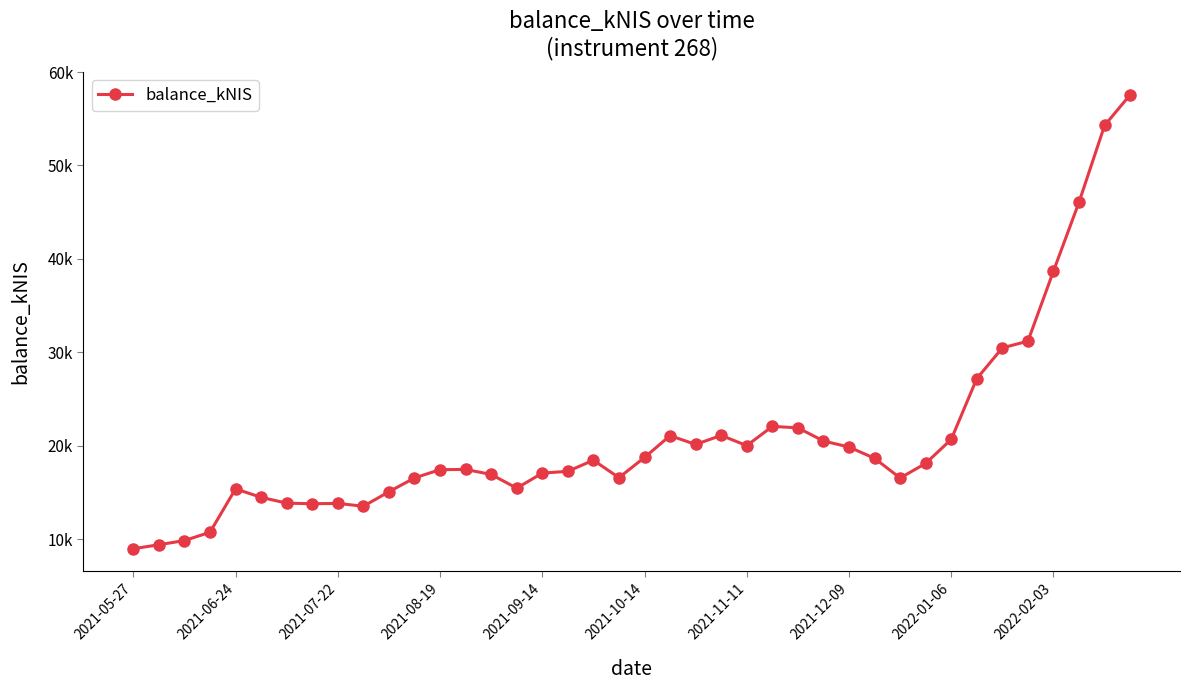

What is the value of the 23rd point from the left?

20134.9